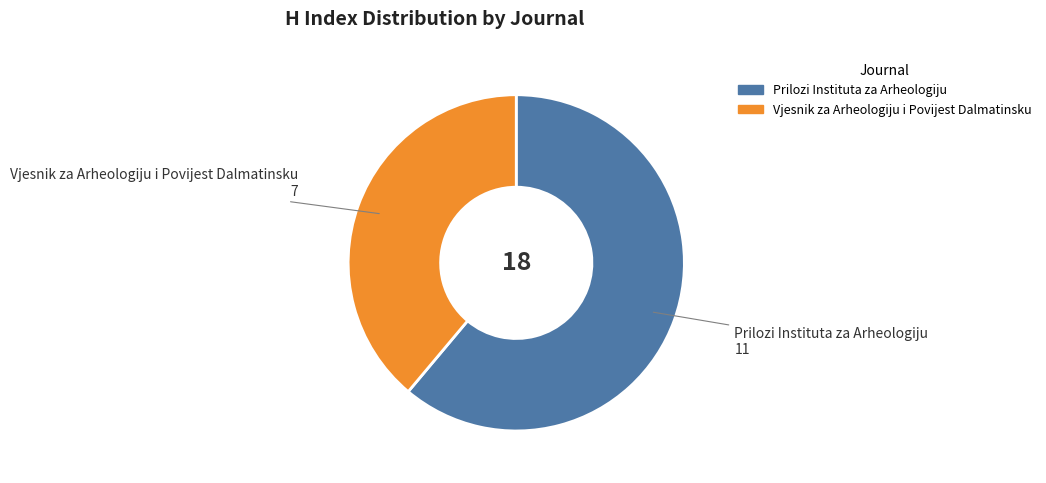

Which slice is the largest?

Prilozi Instituta za Arheologiju